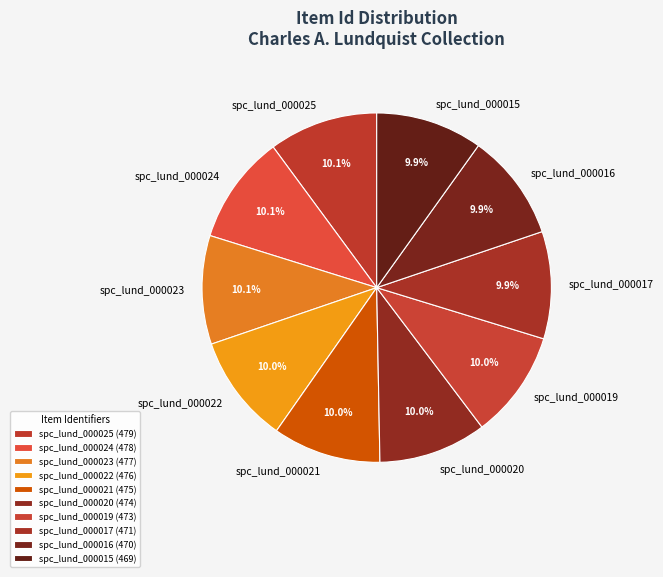

How many segments does this pie chart have?

10